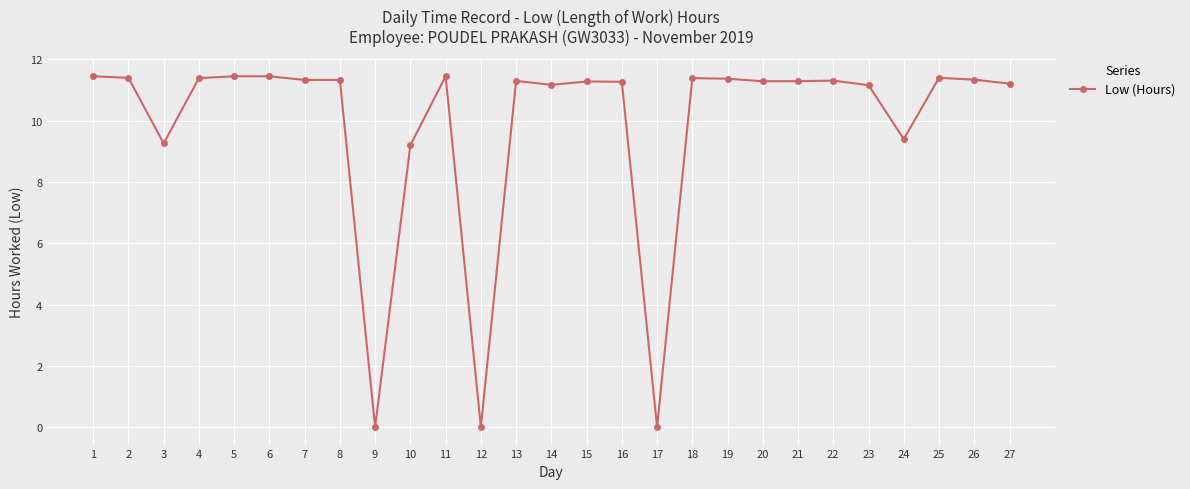

What is the average value?

9.8